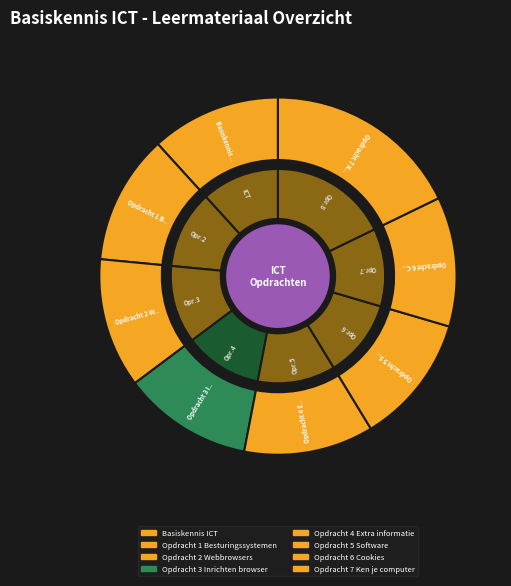

Is there a majority slice in this chart?

No